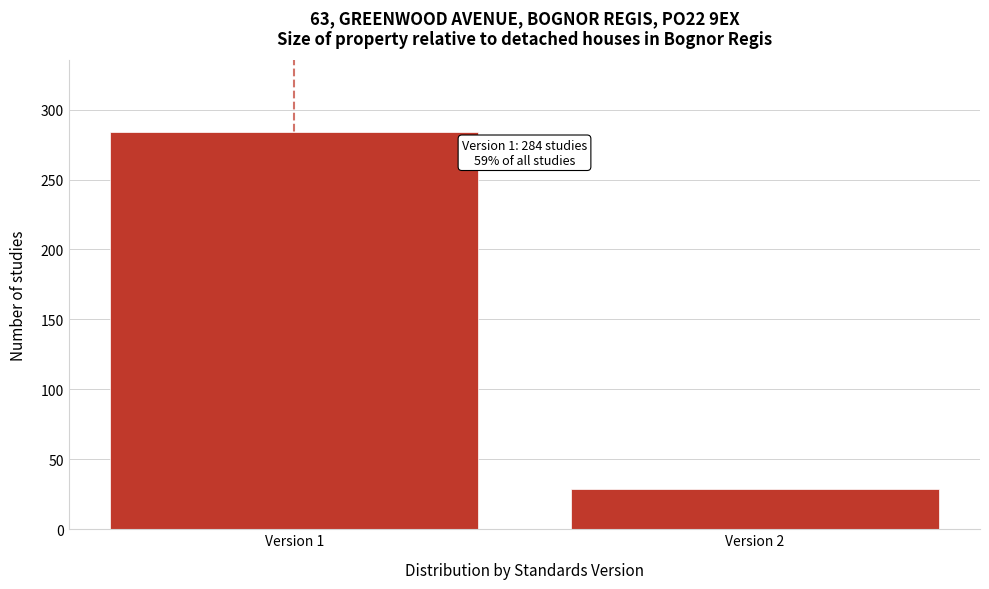

Reading right to left, extract all data points from this chart.

Version 2=29	Version 1=284